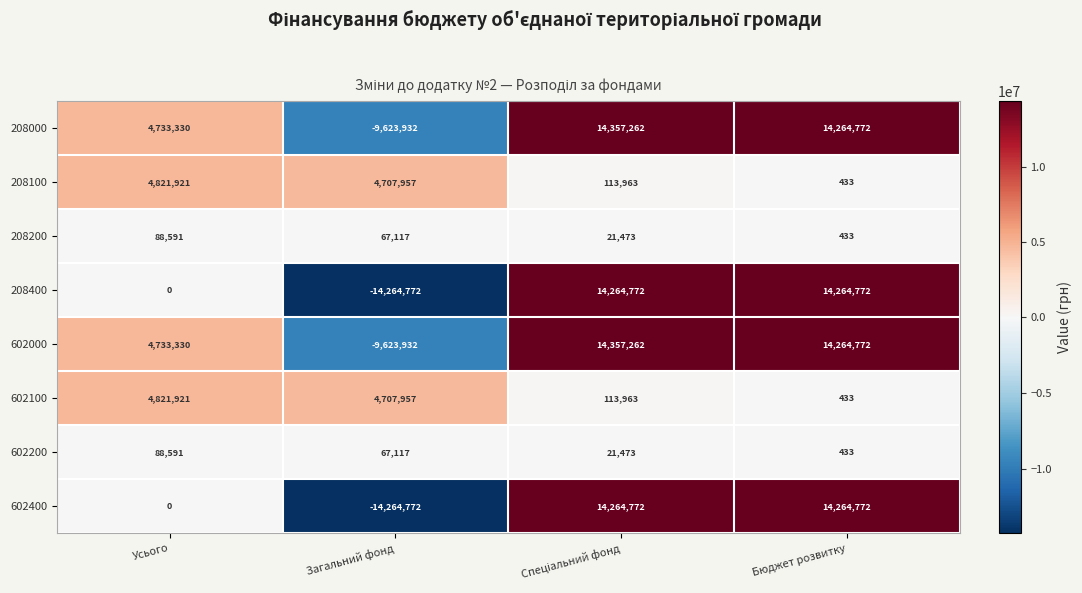

Where is 208000 nearest to the value 2366665?

Усього